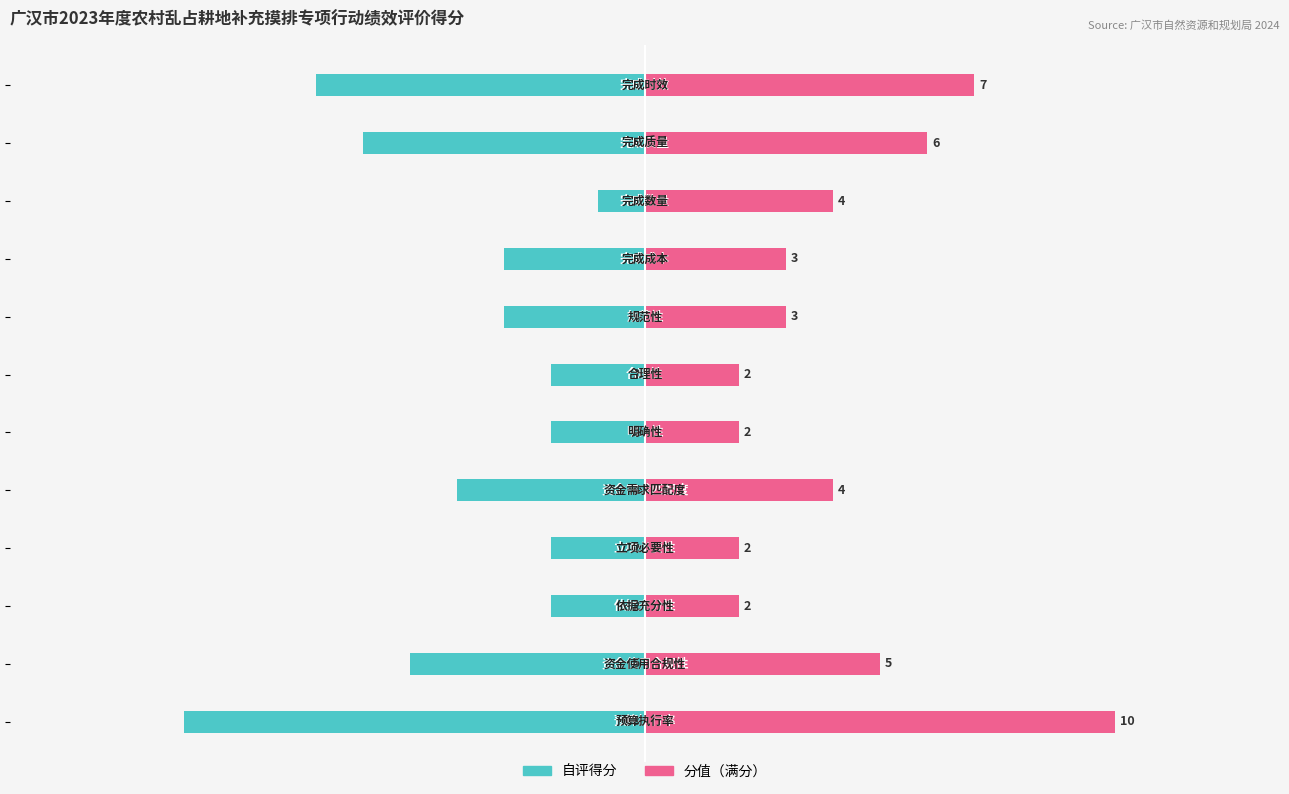

Is it true that 自评得分 equals -3.5 at 10?

False